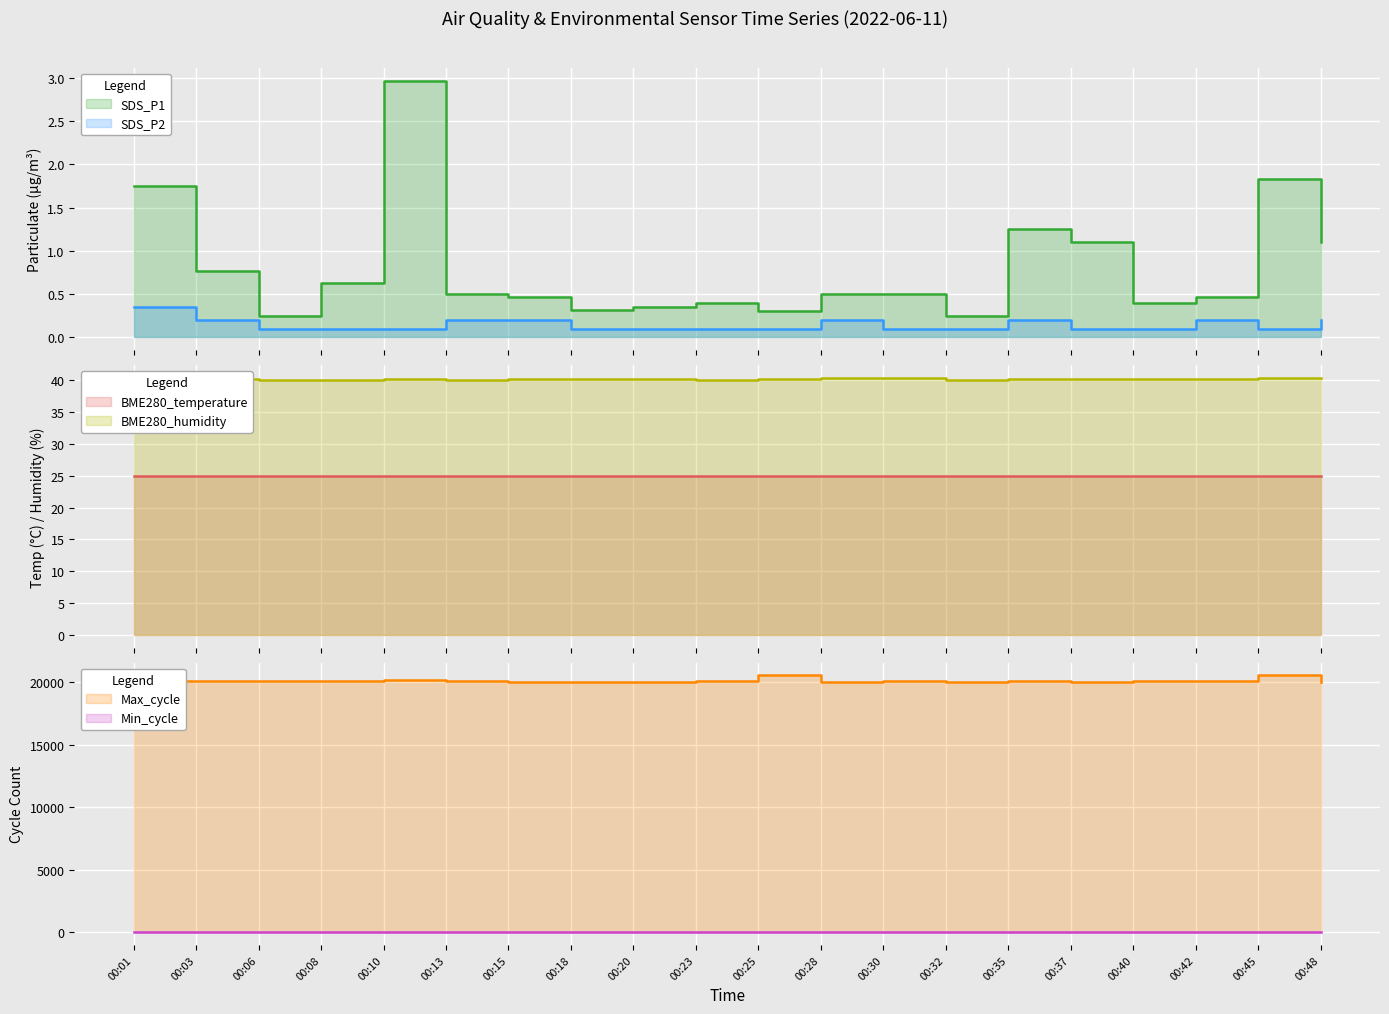

What is the value of the BME280_temperature point at the 1st from the left?

25.0